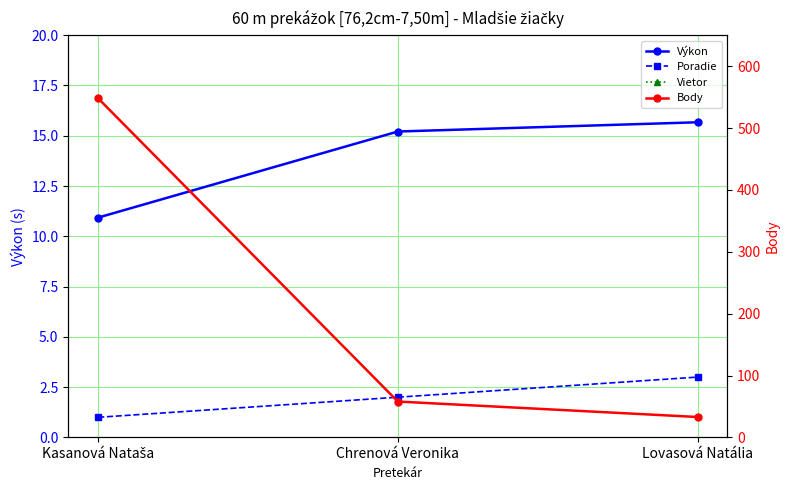

What is the value of the Body point at the 1st from the left?

548.0